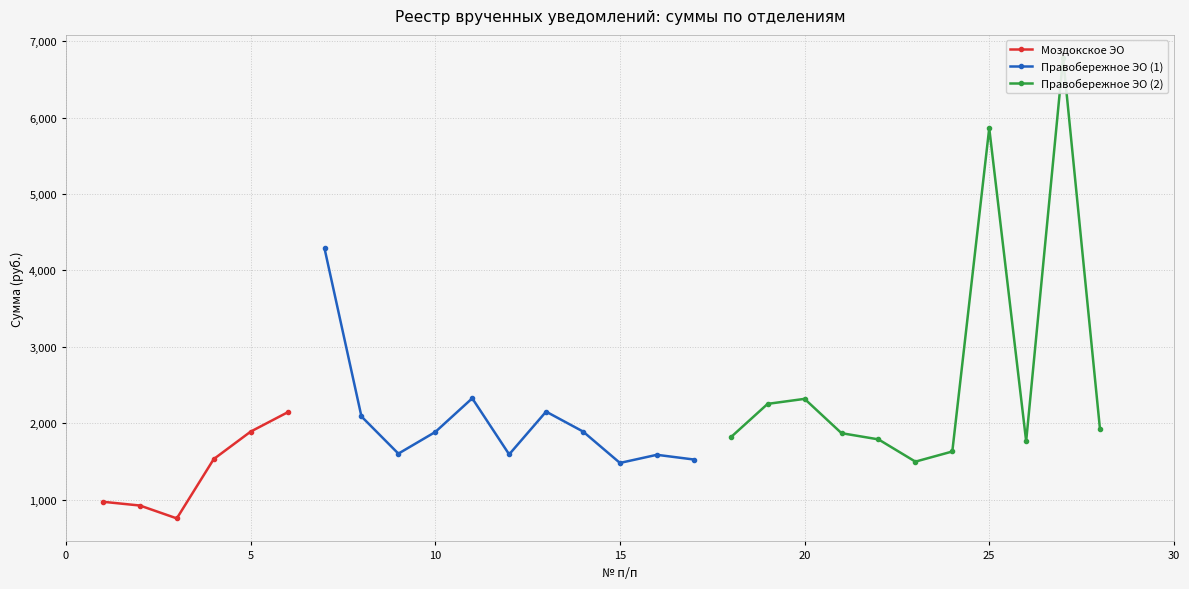

Is this an area chart (filled region under the line)?

No